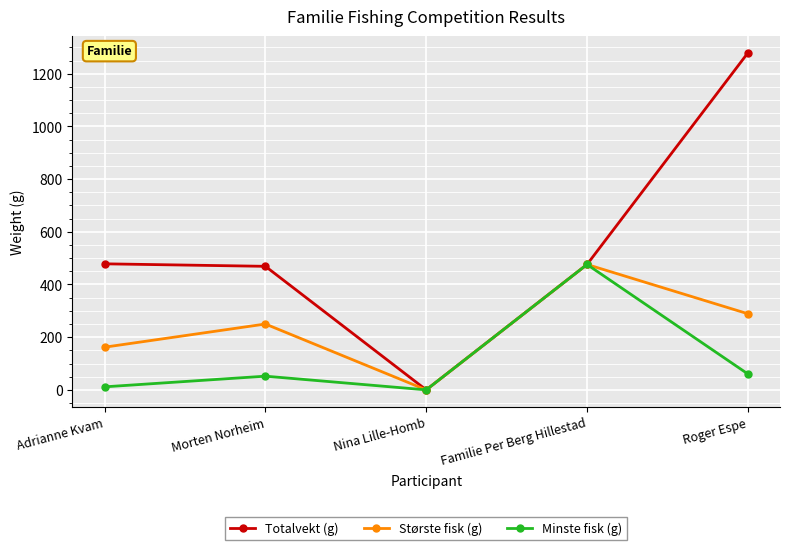

Where is the first local maximum for Største fisk (g)?

Morten Norheim